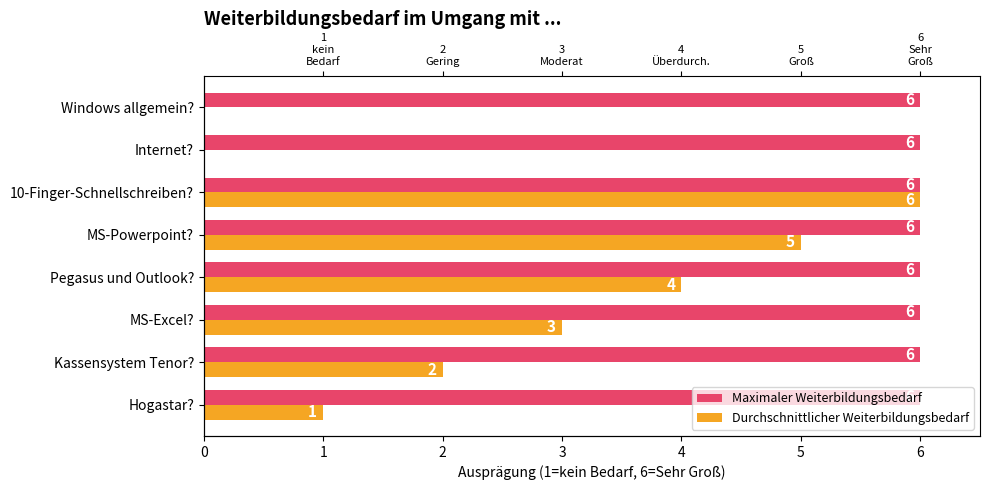

Are the bars horizontal?

Yes